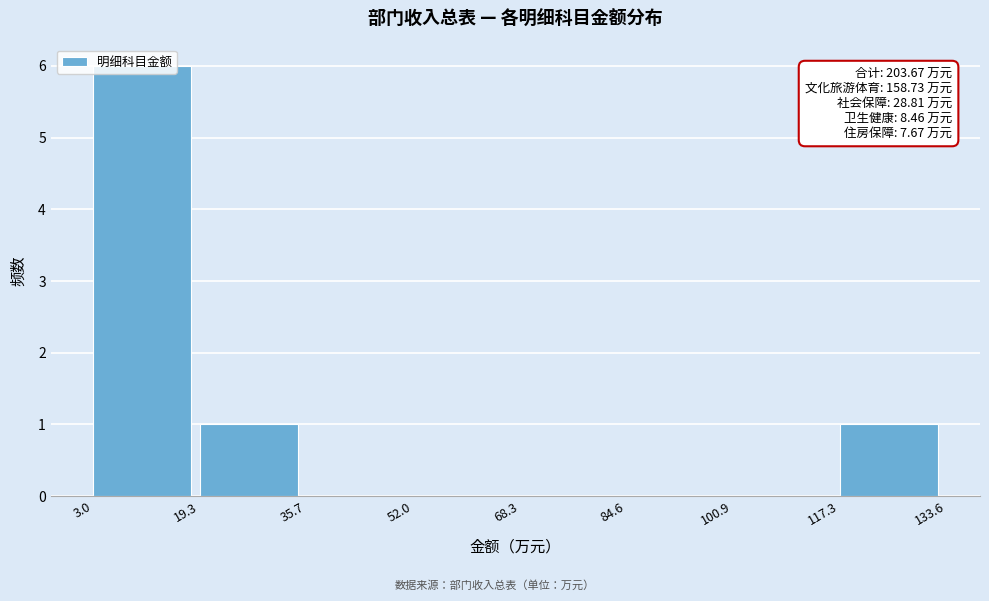

Which range on the x-axis has the tallest bar?

3.0 to 19.3